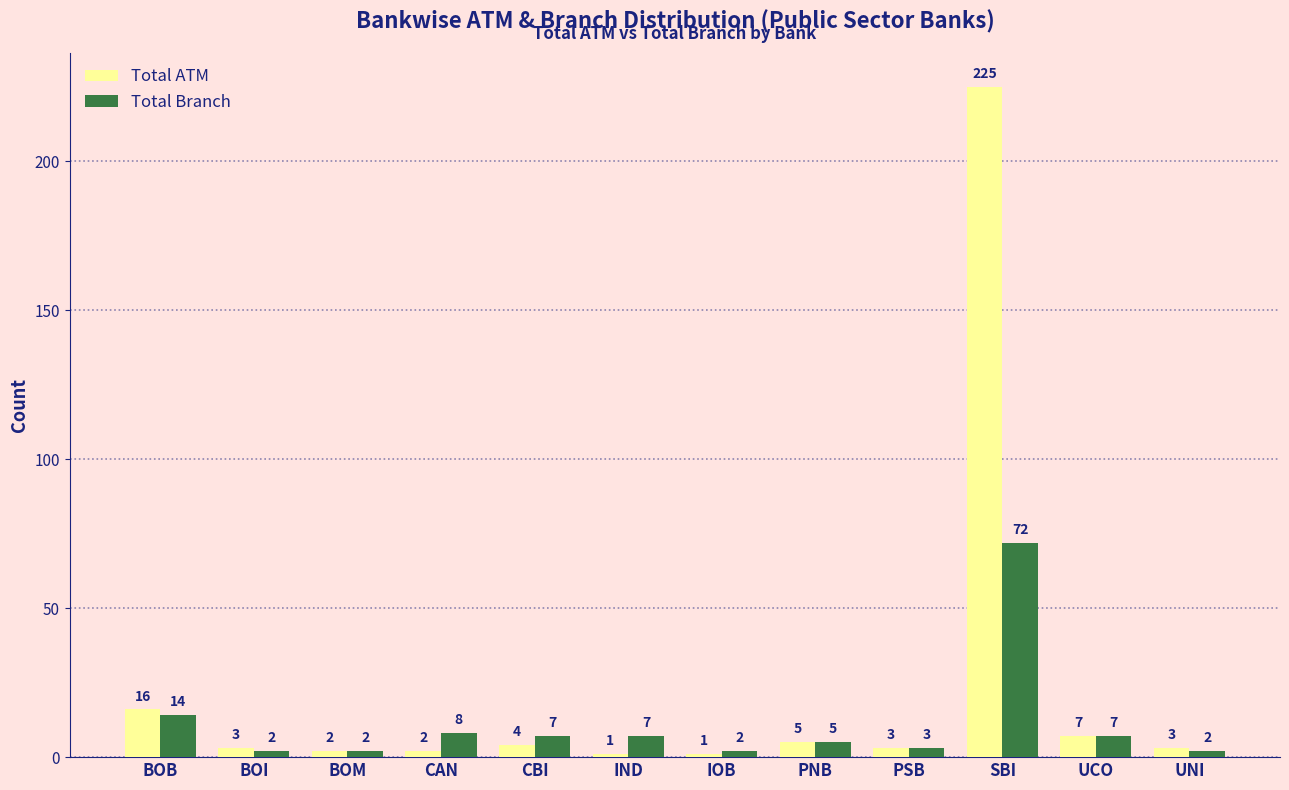

List the series in order of their peak value, lowest first.

Total Branch, Total ATM